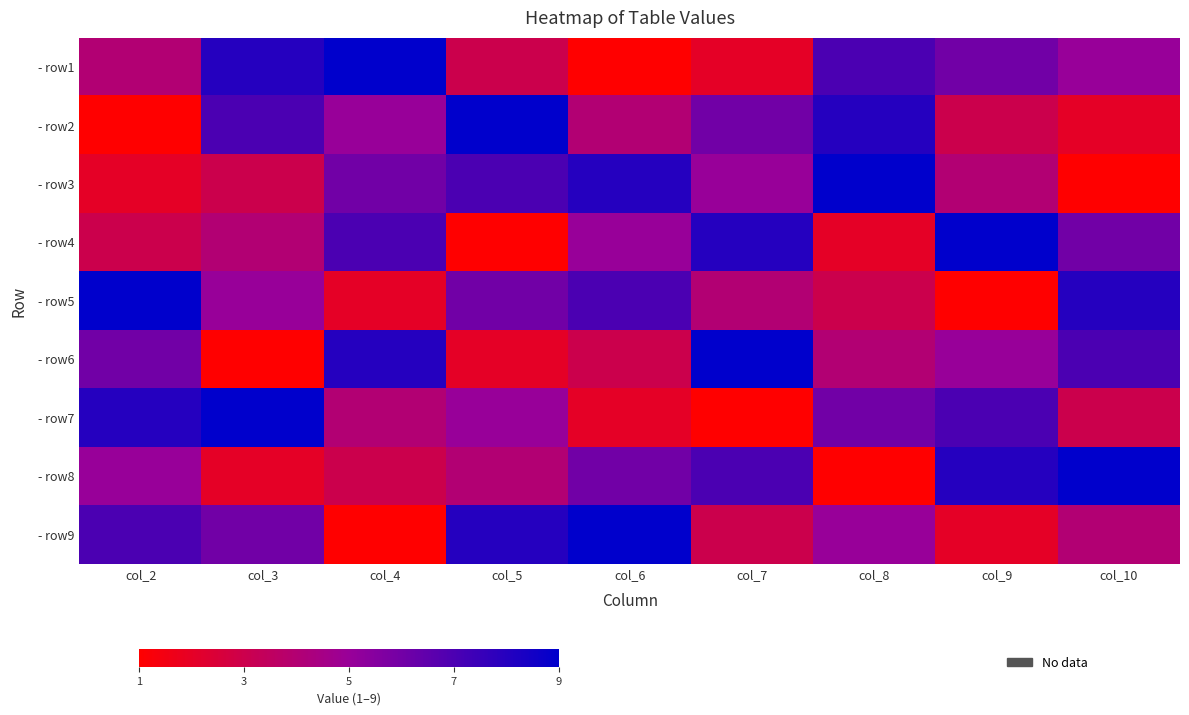

What is the total value across all series at col_5?

45